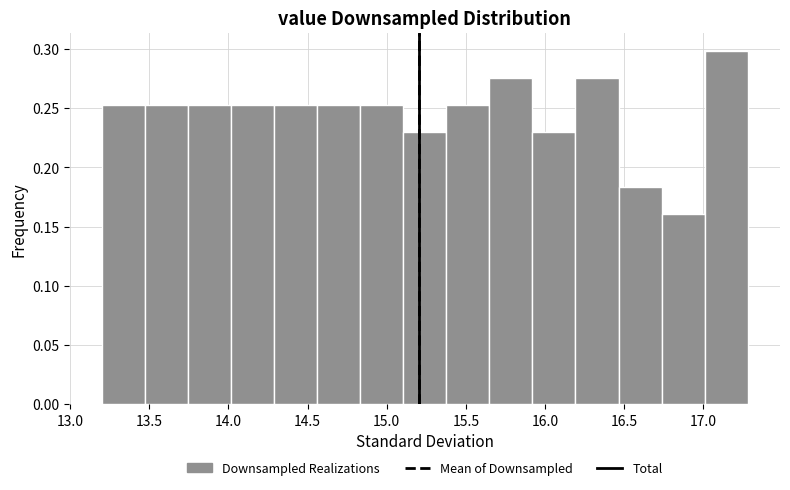

Reading left to right, transcribe this chart: for each bar, give the range it covers on the x-axis and its height. Neither the bar edges nor the heights are printed on the chart, so give them approximately, as read against the axes.

13.20 to 13.45: 0.255
13.45 to 13.75: 0.255
13.75 to 14.00: 0.255
14.00 to 14.30: 0.255
14.30 to 14.55: 0.255
14.55 to 14.85: 0.255
14.85 to 15.10: 0.255
15.10 to 15.40: 0.230
15.40 to 15.65: 0.255
15.65 to 15.90: 0.275
15.90 to 16.20: 0.230
16.20 to 16.45: 0.275
16.45 to 16.75: 0.185
16.75 to 17.00: 0.160
17.00 to 17.30: 0.300